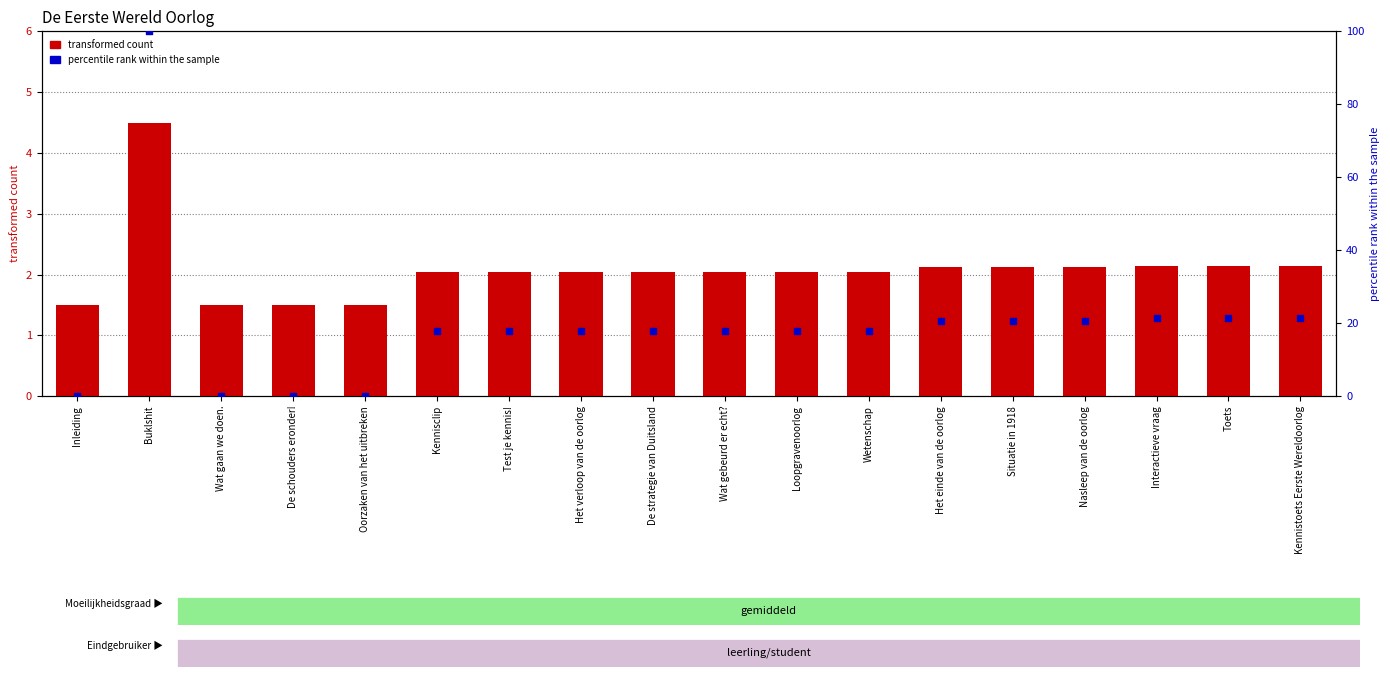

What is the total value across all series at Kennisclip?

19.8